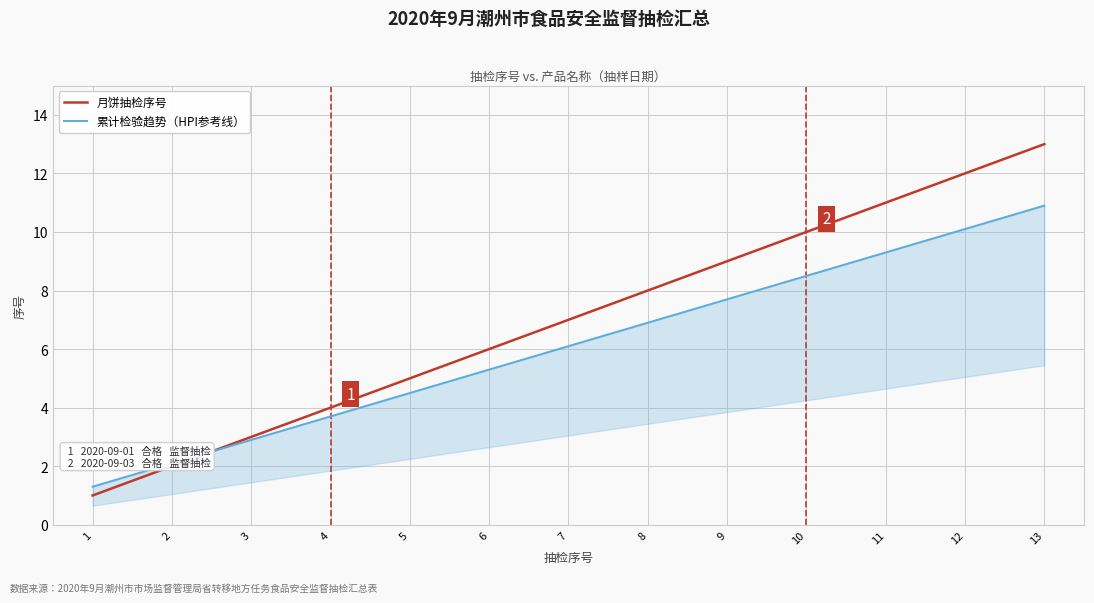

Which has a higher value, 13 or 9?

13